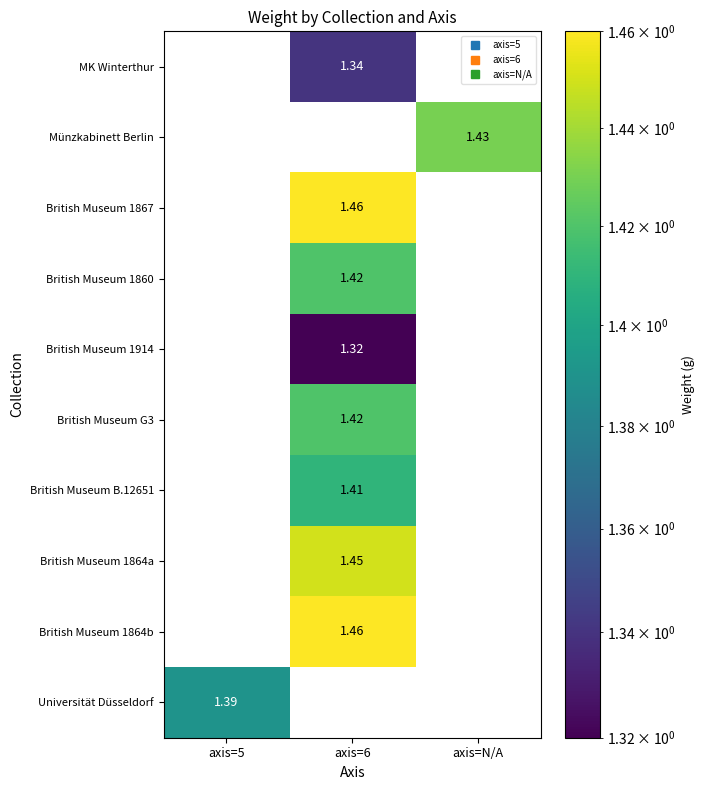

The British Museum B.12651 series shows 2.4 at axis=6. True or false?

False